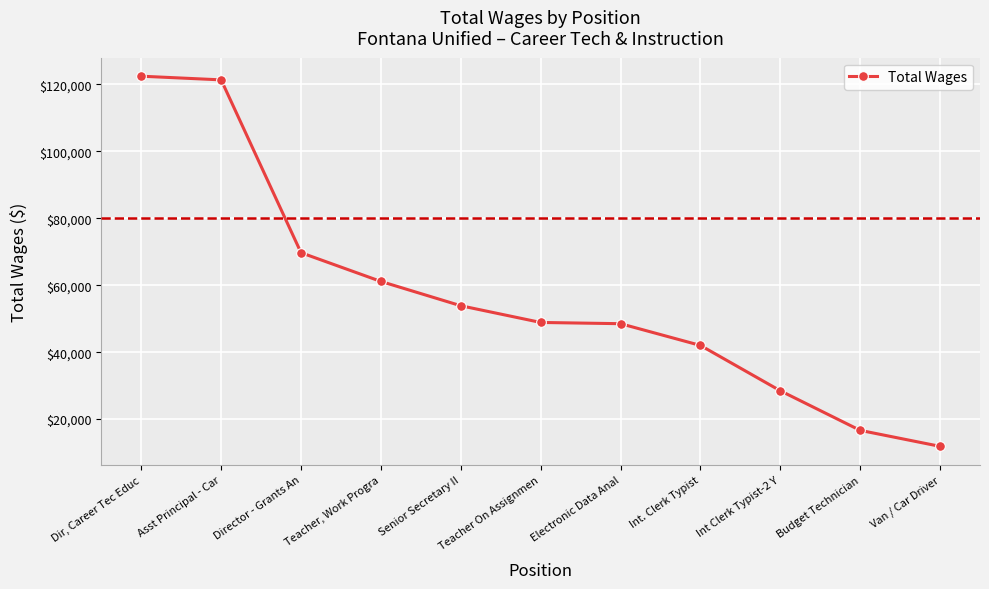

What is the change in value from Teacher, Work Progra to Int. Clerk Typist?

-19113